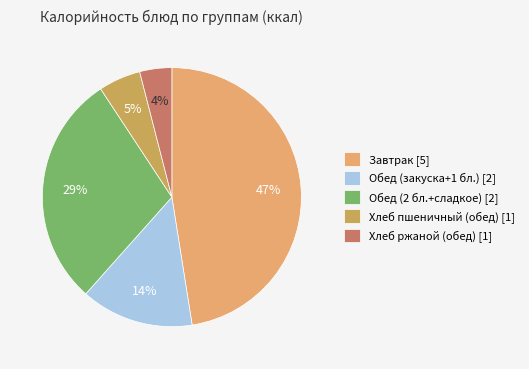

To the nearest percent, what portion does Завтрак [5] represent?

47%